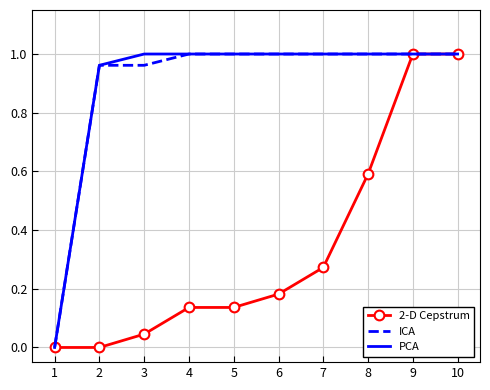

Is the value of 2-D Cepstrum at 7 greater than the value of PCA at 5?

No